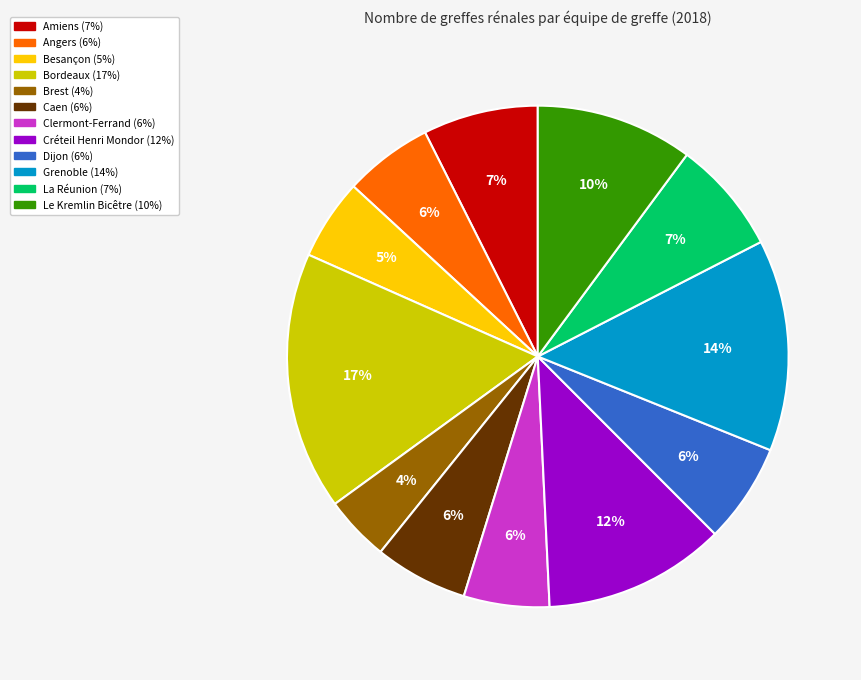

Combined, do Clermont-Ferrand and Dijon account for over 50%?

No